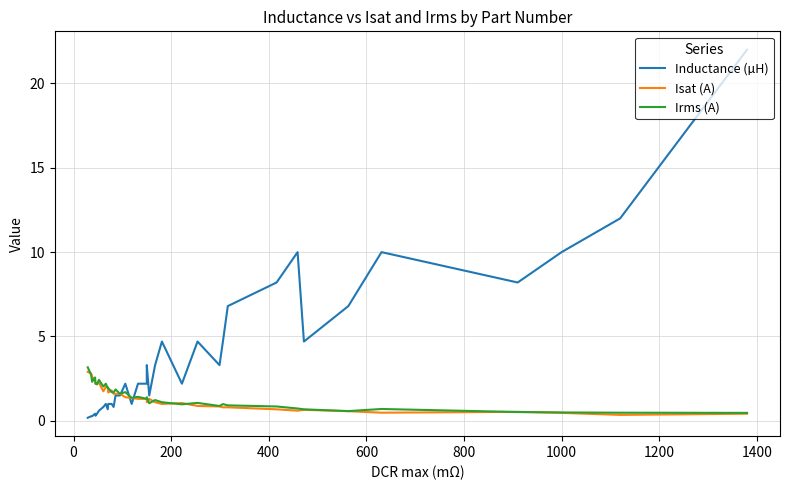

Does the chart have visible grid lines?

Yes